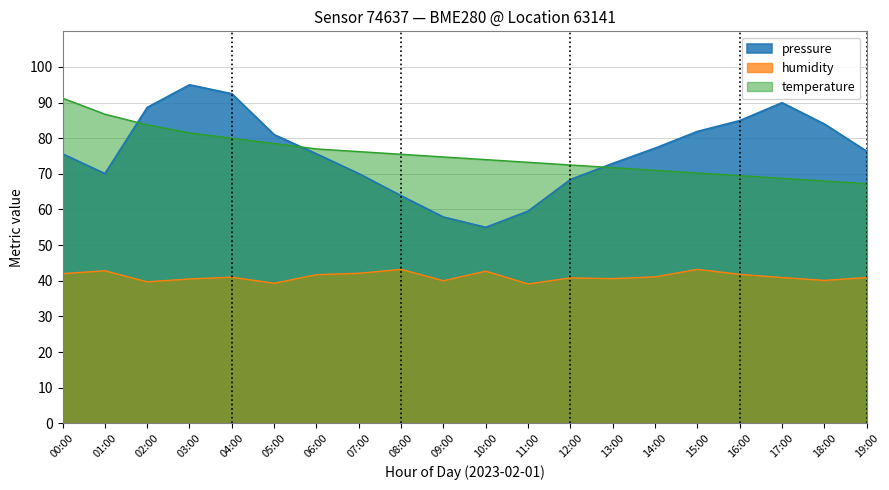

Rank the series by their maximum value, from lowest to highest.

humidity, temperature, pressure